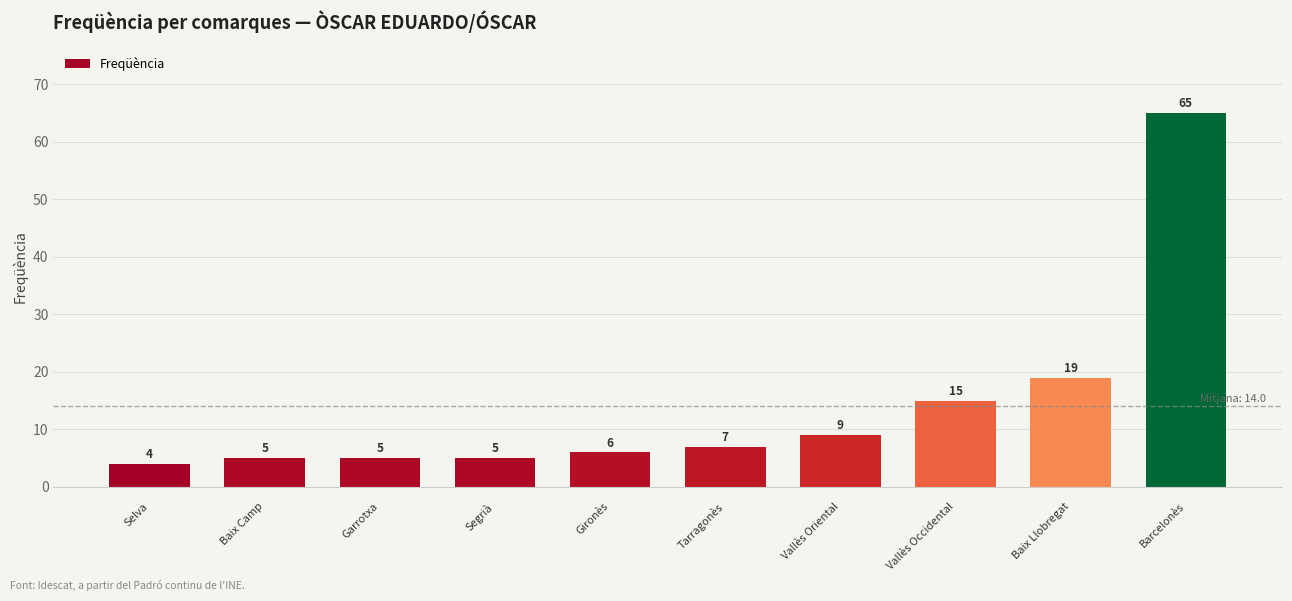

What is the smallest value displayed?

4